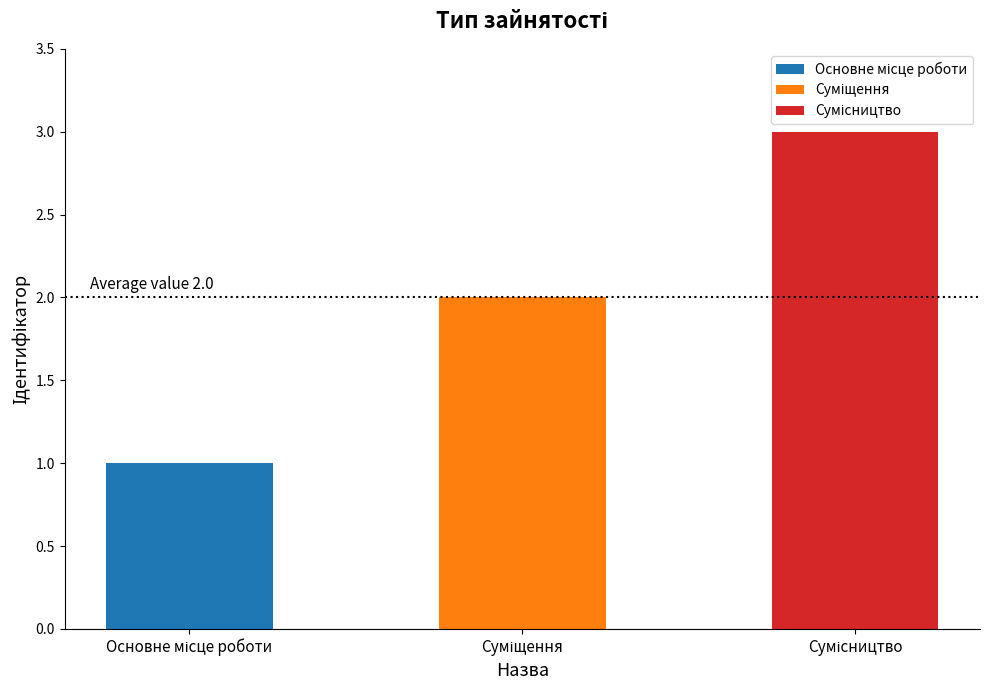

What position from the left is Суміщення?

2